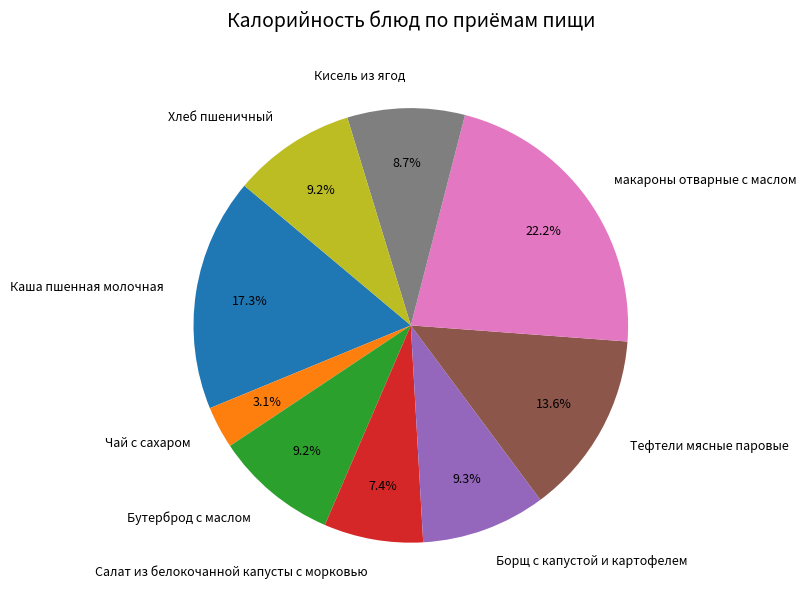

Does any single category account for the majority?

No